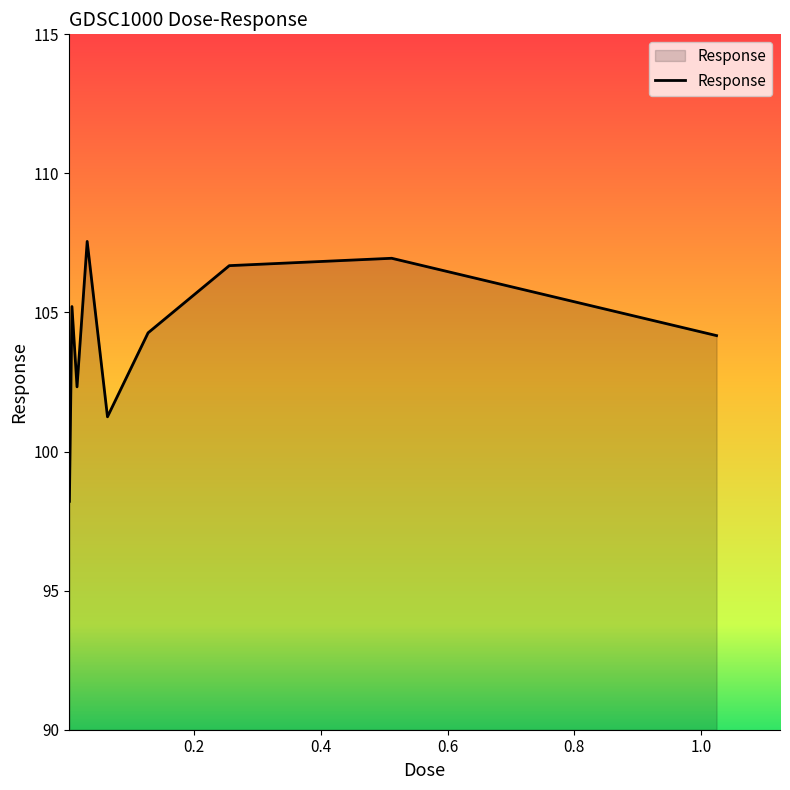

What is the maximum value shown in the chart?

107.6